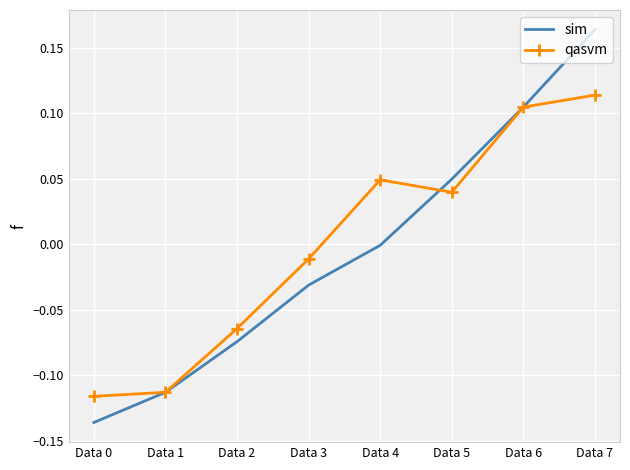

Which series has the widest spread of values?

sim